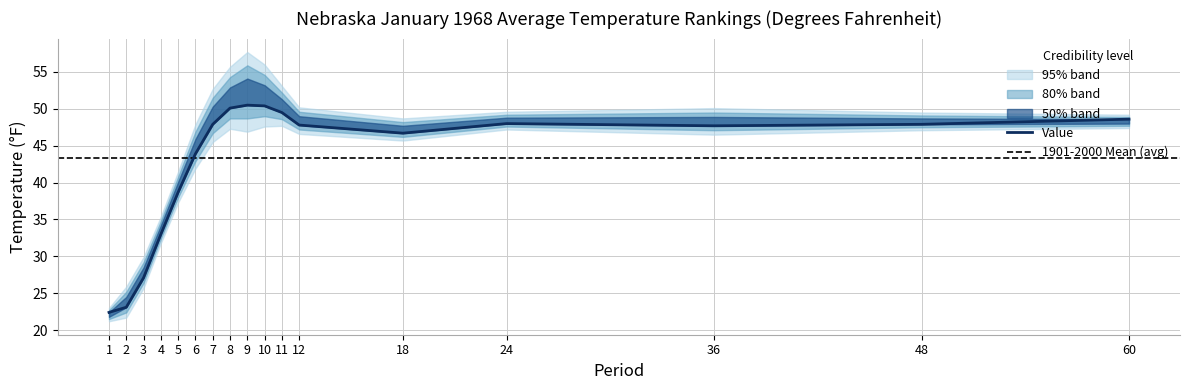

How many interior local valleys does the Value series have?

2